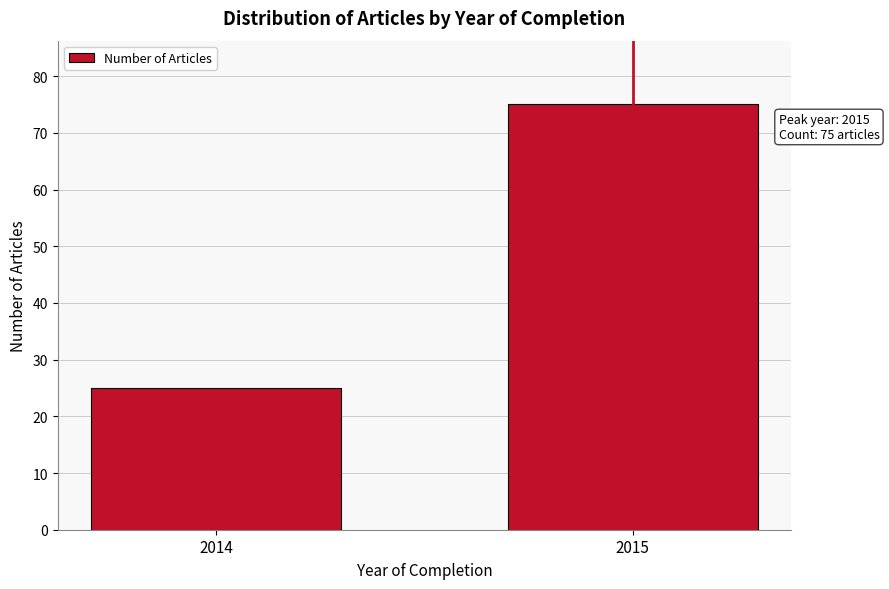

Reading right to left, list all the values displayed in this chart.

75	25